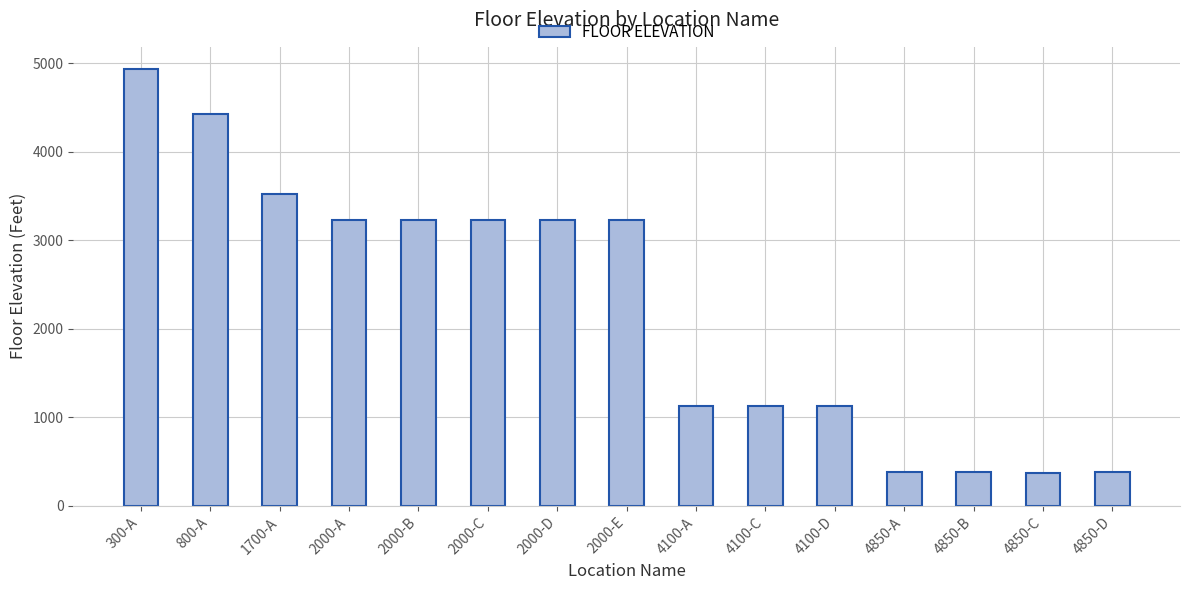

What is the difference between the maximum and minimum values?

4562.0